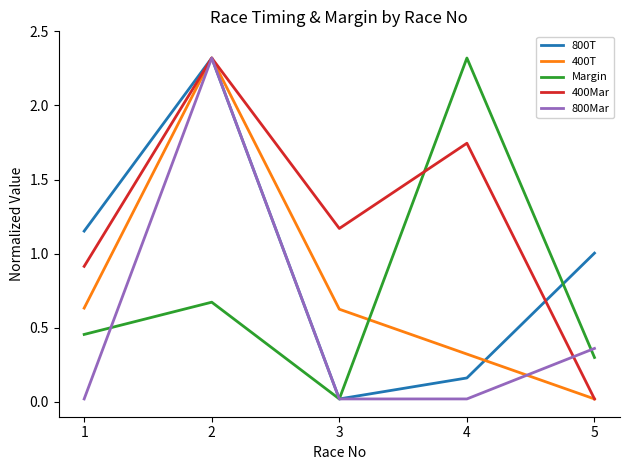

What is the sum of the 400Mar values at 2 and 1?

3.2